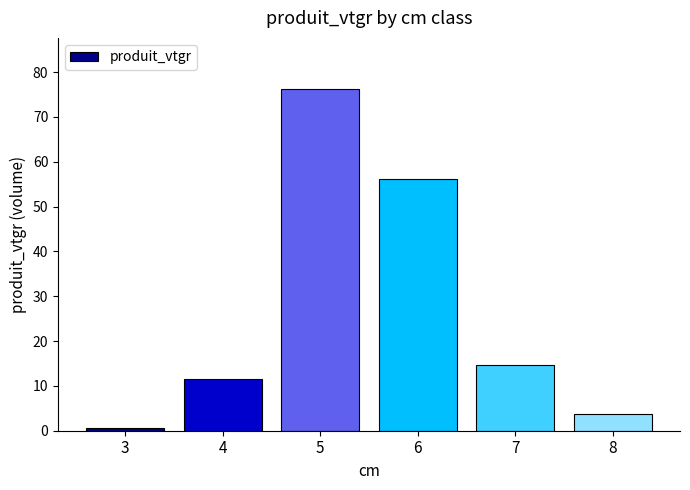

What is the minimum value shown in the chart?

0.7